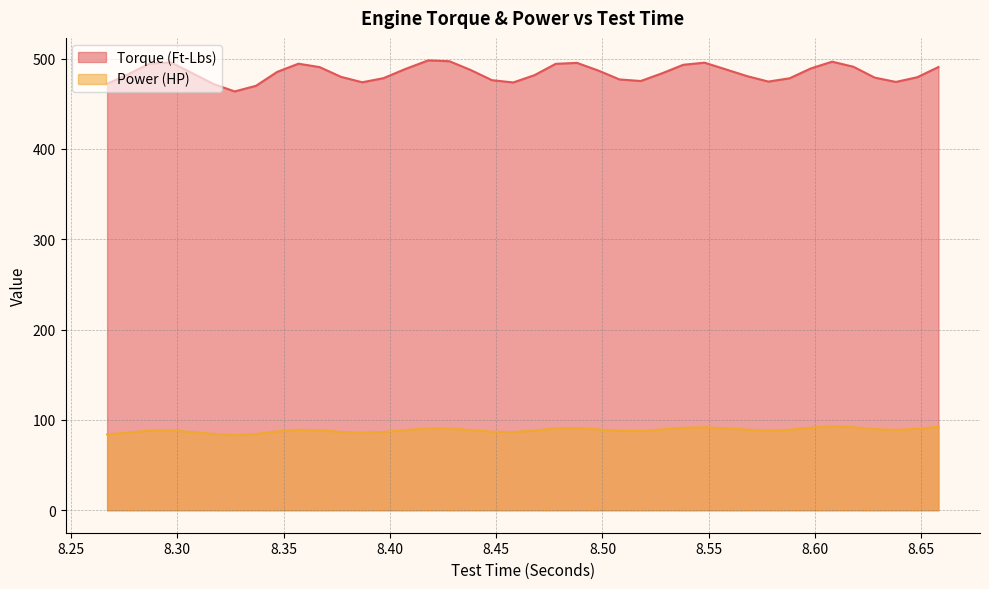

True or false: Power (HP) has a value of 86.0 at 8.277.

True